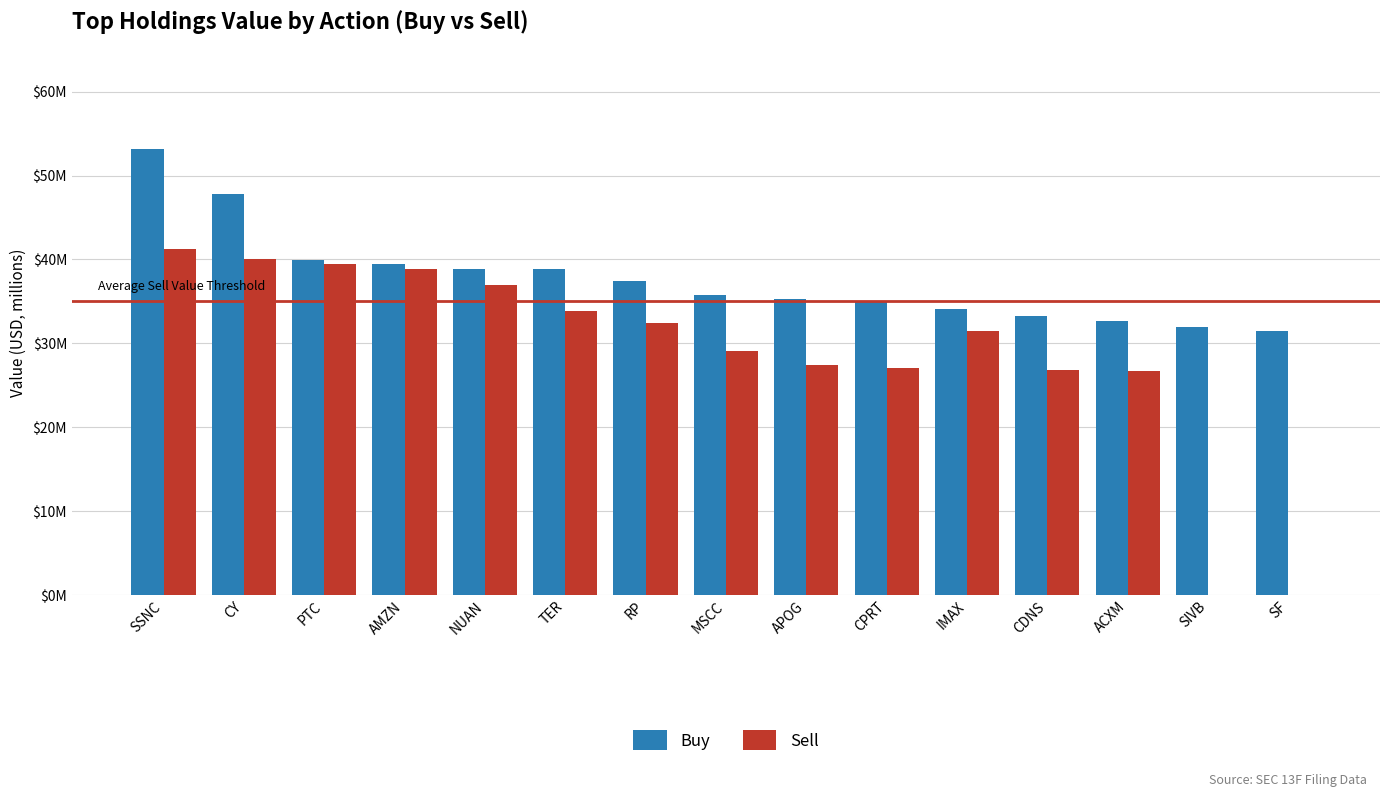

Rank the series by their average value, from lowest to highest.

Sell, Buy